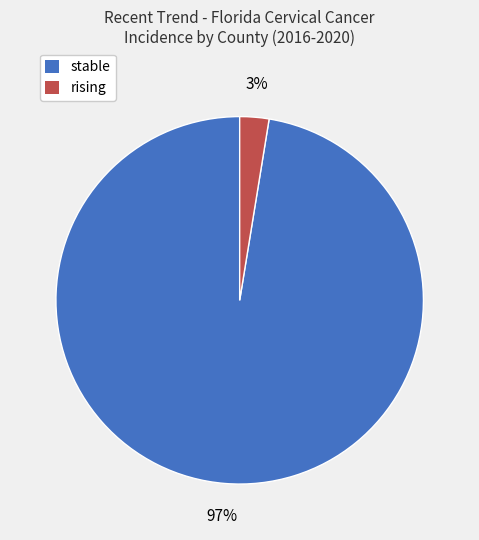

How many segments does this pie chart have?

2